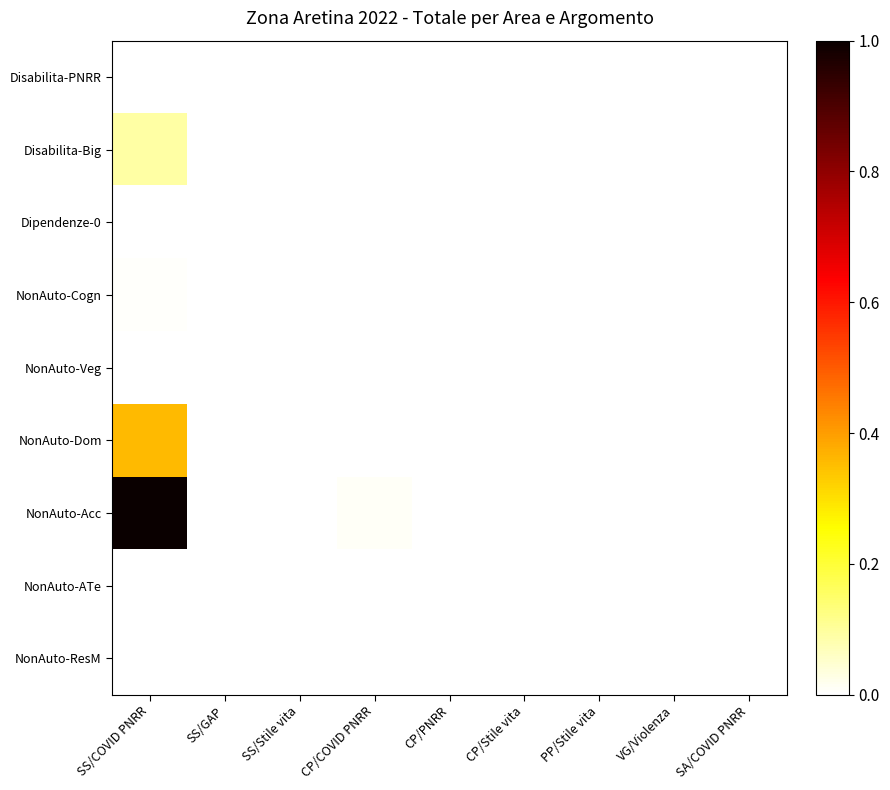

Reading left to right, transcribe all the data shown in this chart.

Disabilita-PNRR: SS/COVID PNRR=0.0	SS/GAP=0.0	SS/Stile vita=0.0	CP/COVID PNRR=0.0	CP/PNRR=0.0	CP/Stile vita=0.0	PP/Stile vita=0.0	VG/Violenza=0.0	SA/COVID PNRR=0.0
Disabilita-Big: SS/COVID PNRR=0.1	SS/GAP=0.0	SS/Stile vita=0.0	CP/COVID PNRR=0.0	CP/PNRR=0.0	CP/Stile vita=0.0	PP/Stile vita=0.0	VG/Violenza=0.0	SA/COVID PNRR=0.0
Dipendenze-0: SS/COVID PNRR=0.0	SS/GAP=0.0	SS/Stile vita=0.0	CP/COVID PNRR=0.0	CP/PNRR=0.0	CP/Stile vita=0.0	PP/Stile vita=0.0	VG/Violenza=0.0	SA/COVID PNRR=0.0
NonAuto-Cogn: SS/COVID PNRR=0.0	SS/GAP=0.0	SS/Stile vita=0.0	CP/COVID PNRR=0.0	CP/PNRR=0.0	CP/Stile vita=0.0	PP/Stile vita=0.0	VG/Violenza=0.0	SA/COVID PNRR=0.0
NonAuto-Veg: SS/COVID PNRR=0.0	SS/GAP=0.0	SS/Stile vita=0.0	CP/COVID PNRR=0.0	CP/PNRR=0.0	CP/Stile vita=0.0	PP/Stile vita=0.0	VG/Violenza=0.0	SA/COVID PNRR=0.0
NonAuto-Dom: SS/COVID PNRR=0.4	SS/GAP=0.0	SS/Stile vita=0.0	CP/COVID PNRR=0.0	CP/PNRR=0.0	CP/Stile vita=0.0	PP/Stile vita=0.0	VG/Violenza=0.0	SA/COVID PNRR=0.0
NonAuto-Acc: SS/COVID PNRR=1.0	SS/GAP=0.0	SS/Stile vita=0.0	CP/COVID PNRR=0.0	CP/PNRR=0.0	CP/Stile vita=0.0	PP/Stile vita=0.0	VG/Violenza=0.0	SA/COVID PNRR=0.0
NonAuto-ATe: SS/COVID PNRR=0.0	SS/GAP=0.0	SS/Stile vita=0.0	CP/COVID PNRR=0.0	CP/PNRR=0.0	CP/Stile vita=0.0	PP/Stile vita=0.0	VG/Violenza=0.0	SA/COVID PNRR=0.0
NonAuto-ResM: SS/COVID PNRR=0.0	SS/GAP=0.0	SS/Stile vita=0.0	CP/COVID PNRR=0.0	CP/PNRR=0.0	CP/Stile vita=0.0	PP/Stile vita=0.0	VG/Violenza=0.0	SA/COVID PNRR=0.0